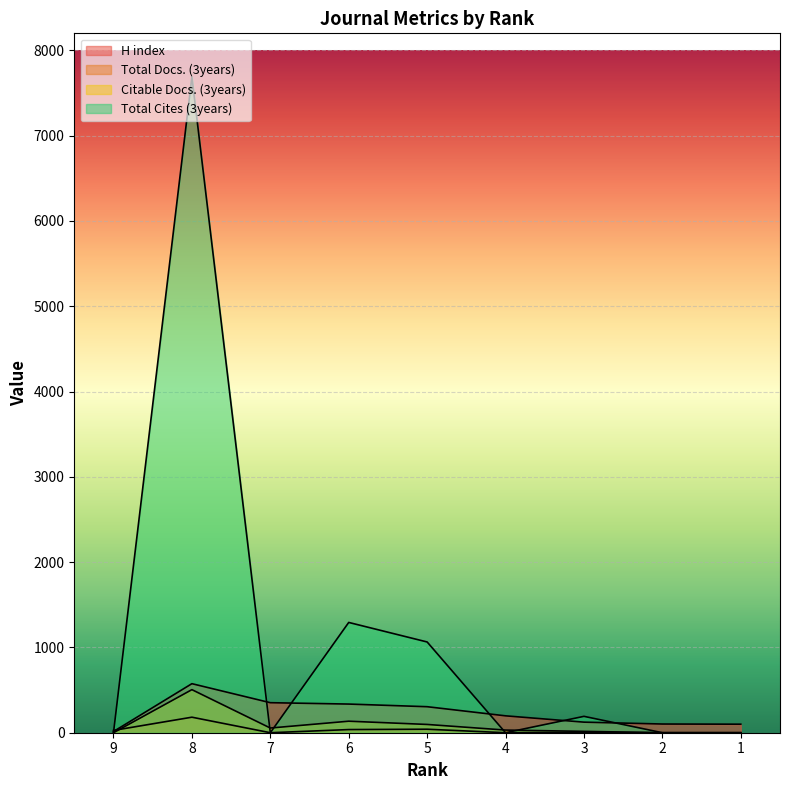

How many lines are shown in the chart?

4